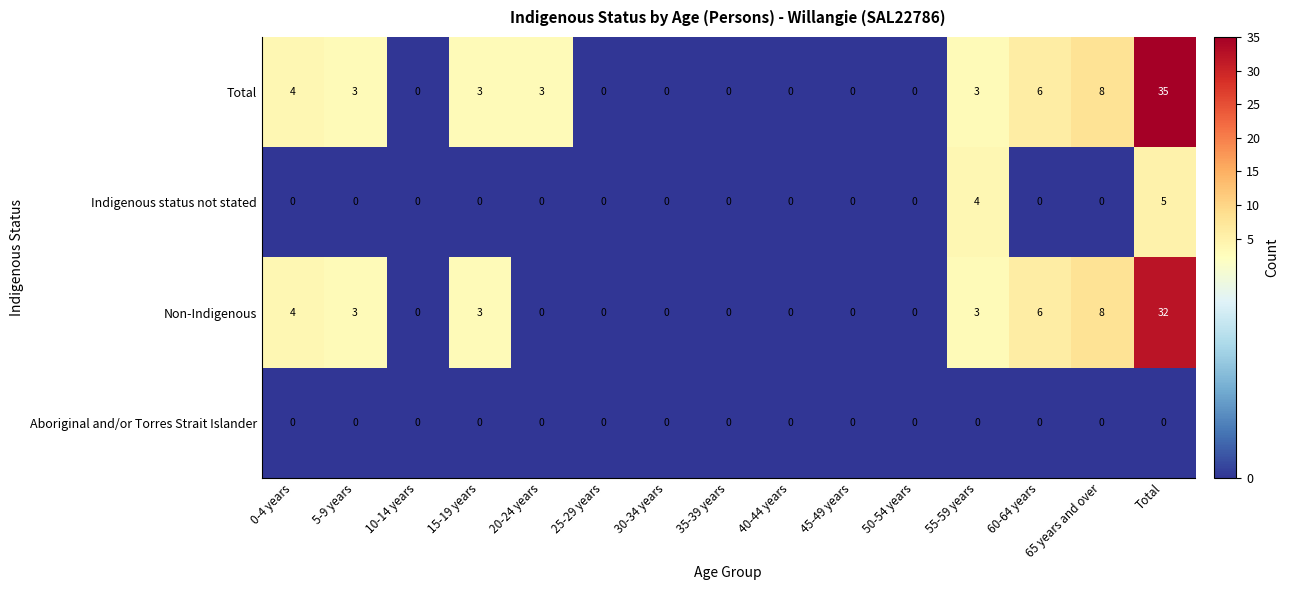

What is the total value across all series at Total?

72